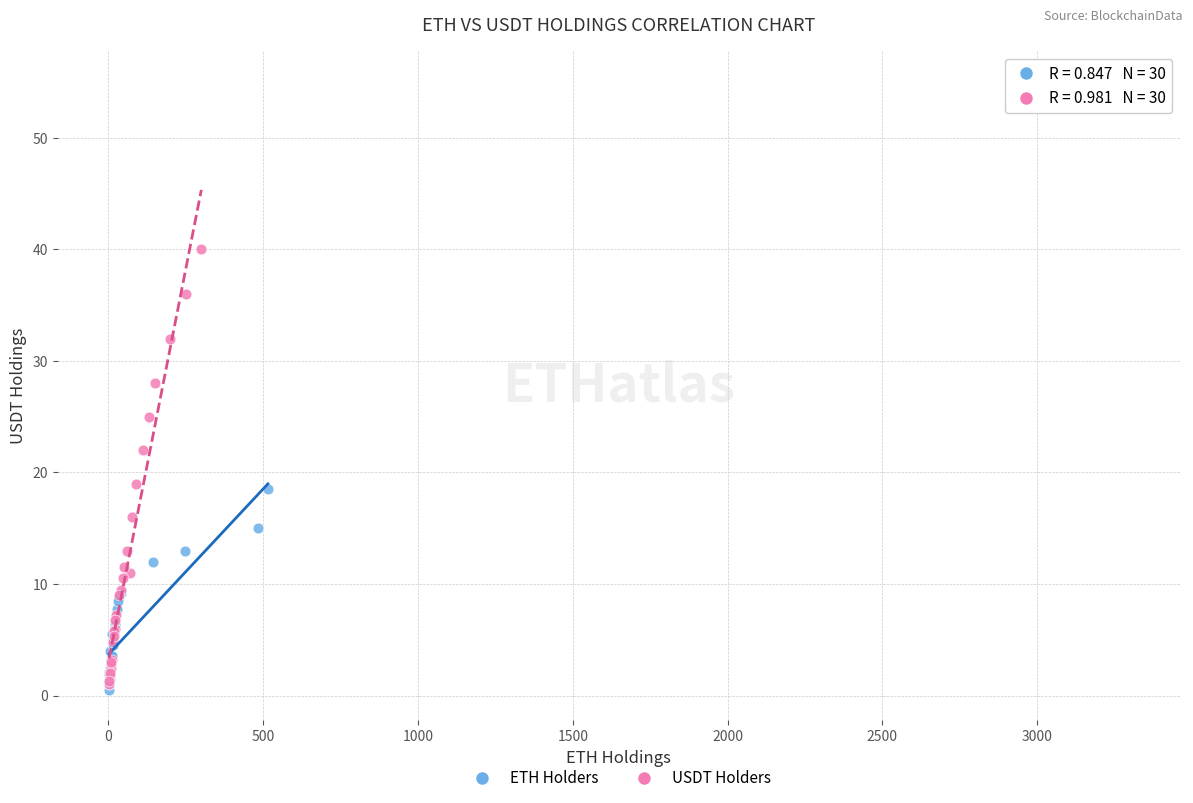

What are all the series names shown in the legend?

ETH Holders, USDT Holders